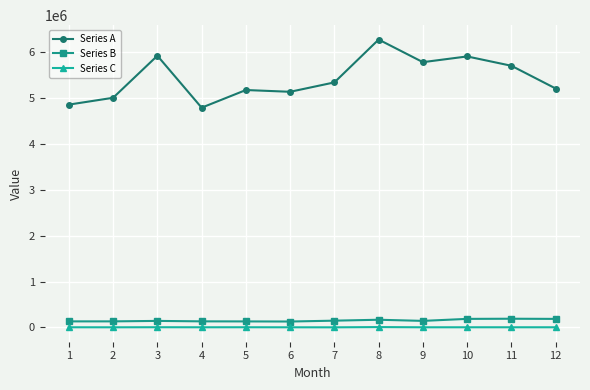

What is the minimum value for Series A?

4782025